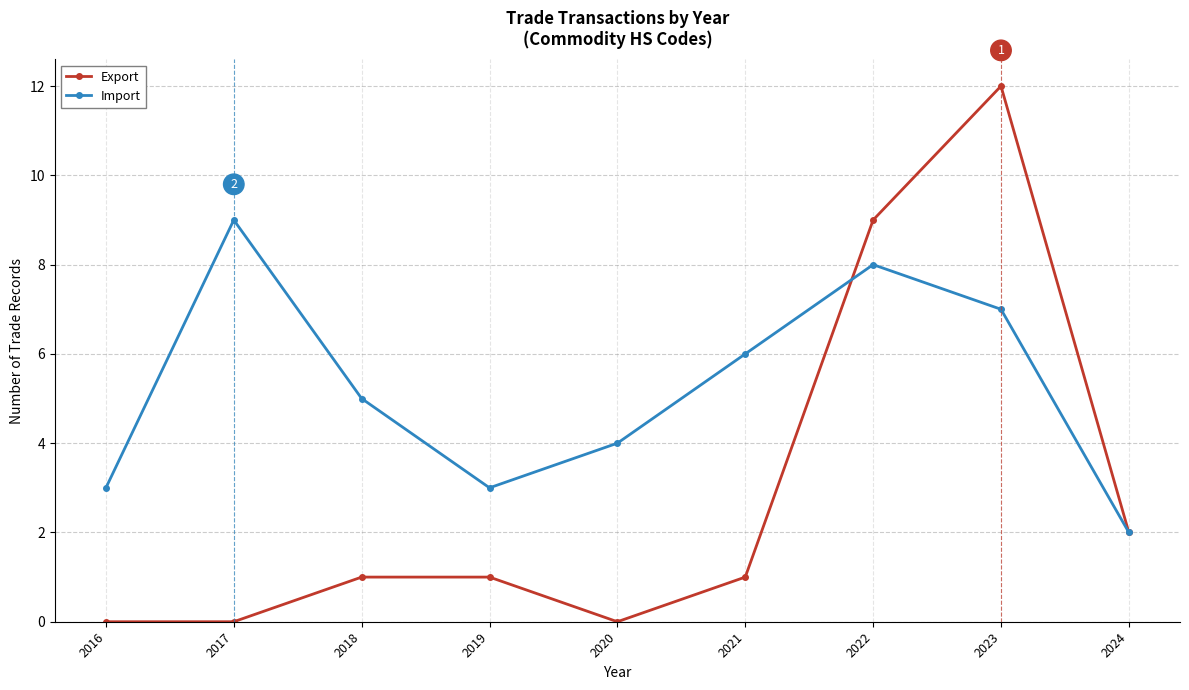

Which series has the largest total across all categories?

Import